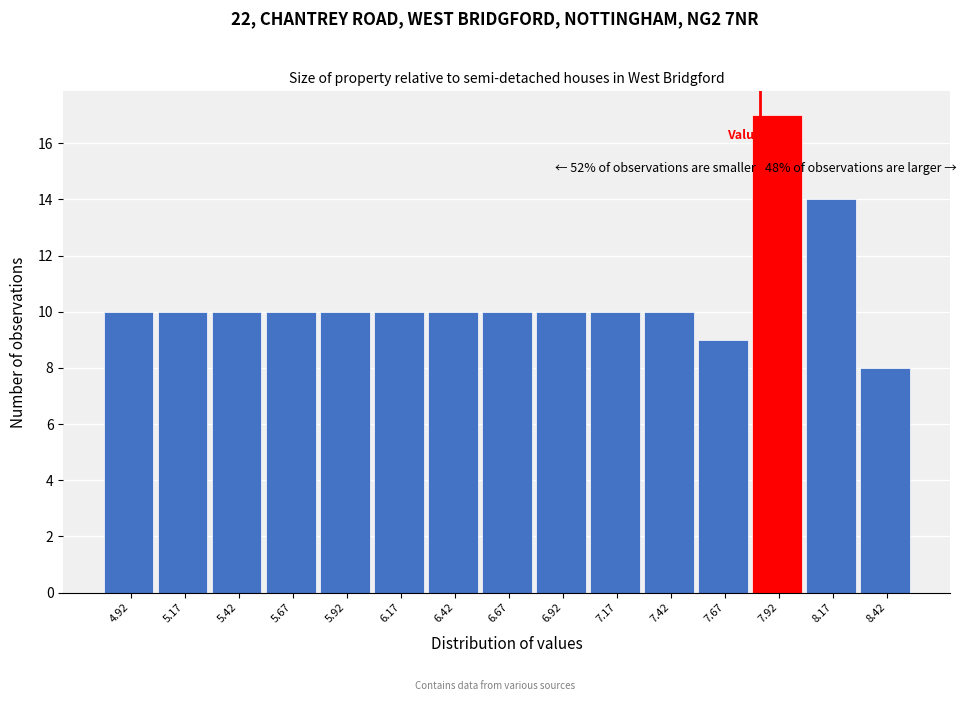

Over which range of the x-axis is the bar tallest?

7.80 to 8.05